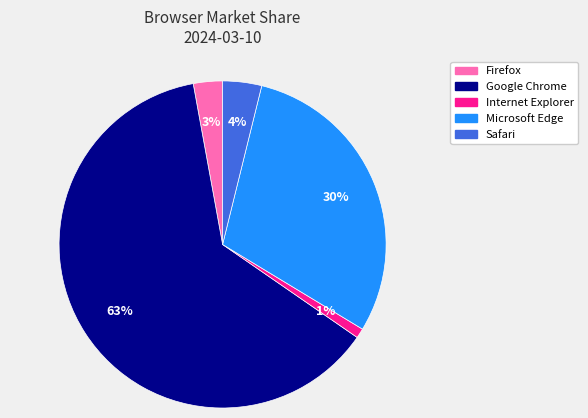

To the nearest percent, what is the combined percentage of Internet Explorer and Firefox?

4%